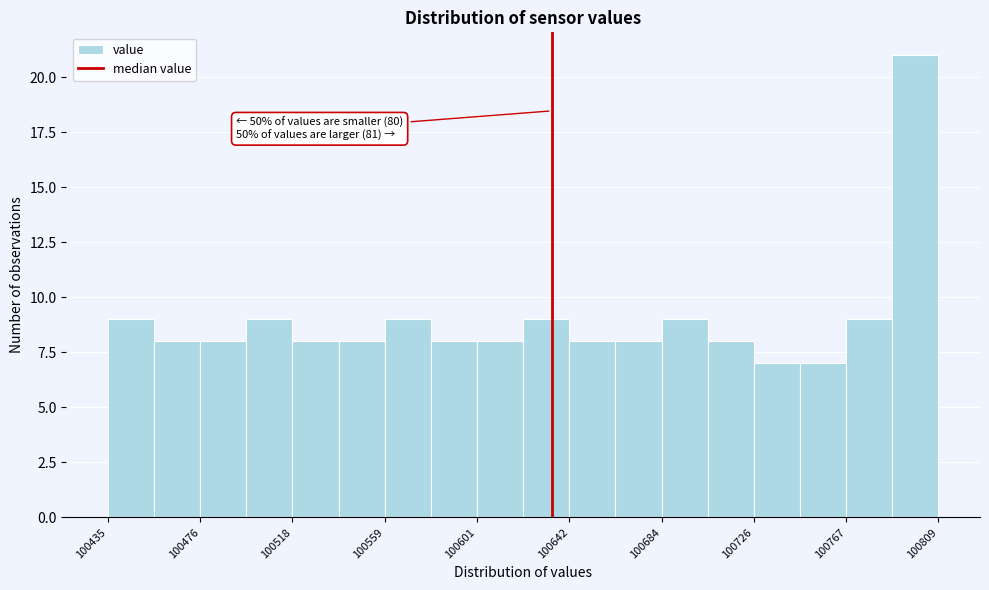

Which range on the x-axis has the tallest bar?

100790 to 100810